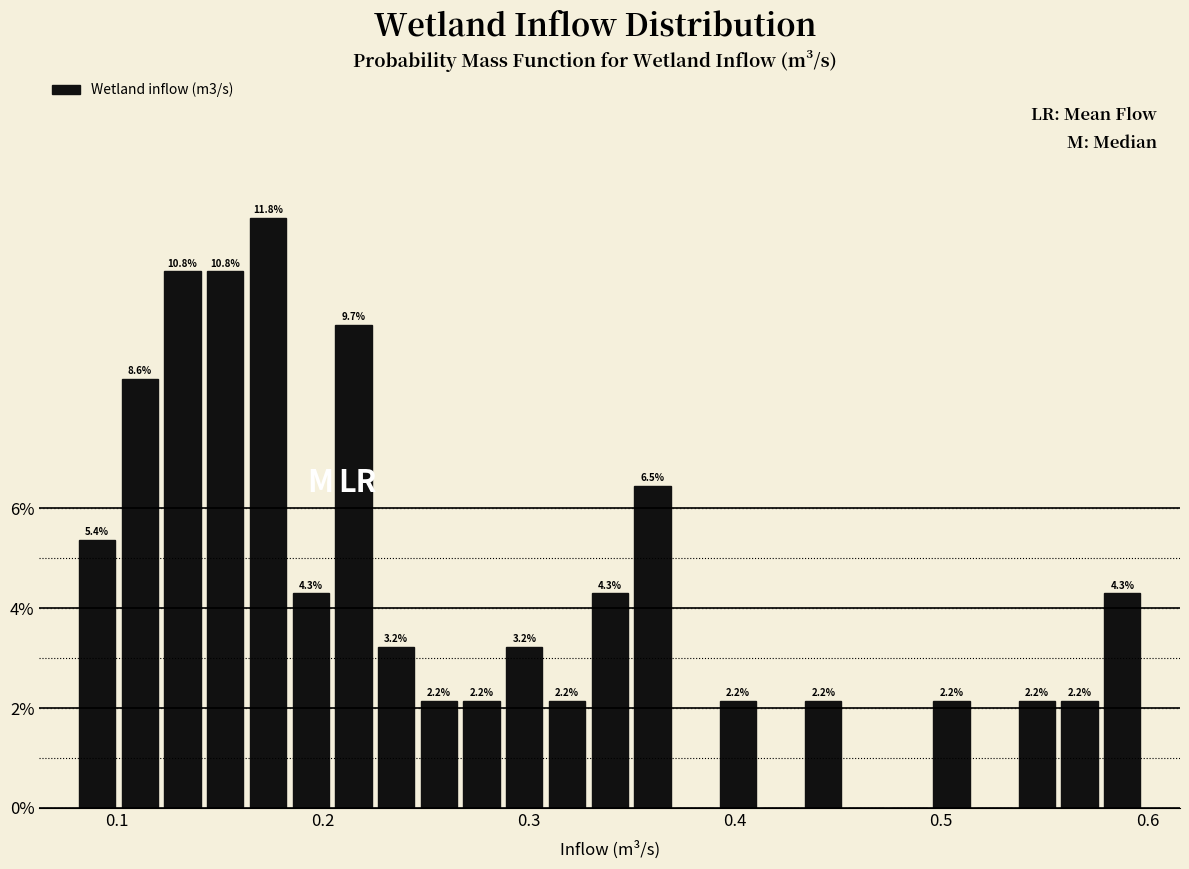

Read against the x-axis, roughly where is the centre of the tallest bar?

0.17